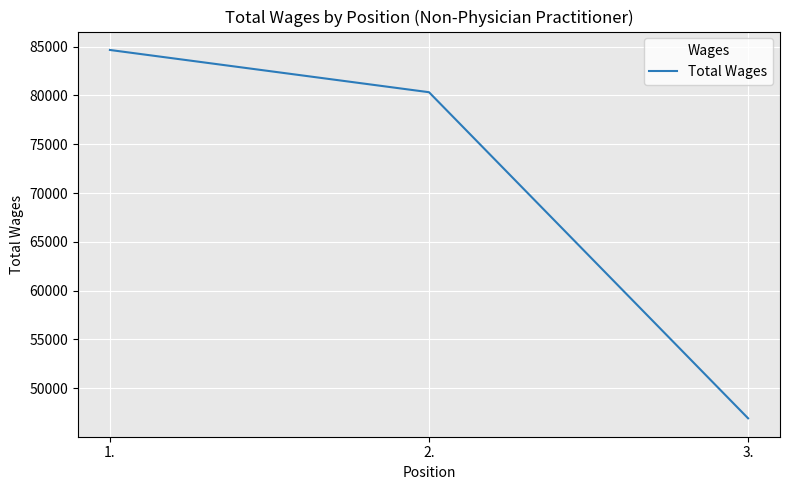

At which category does the chart reach its minimum across all series?

3.